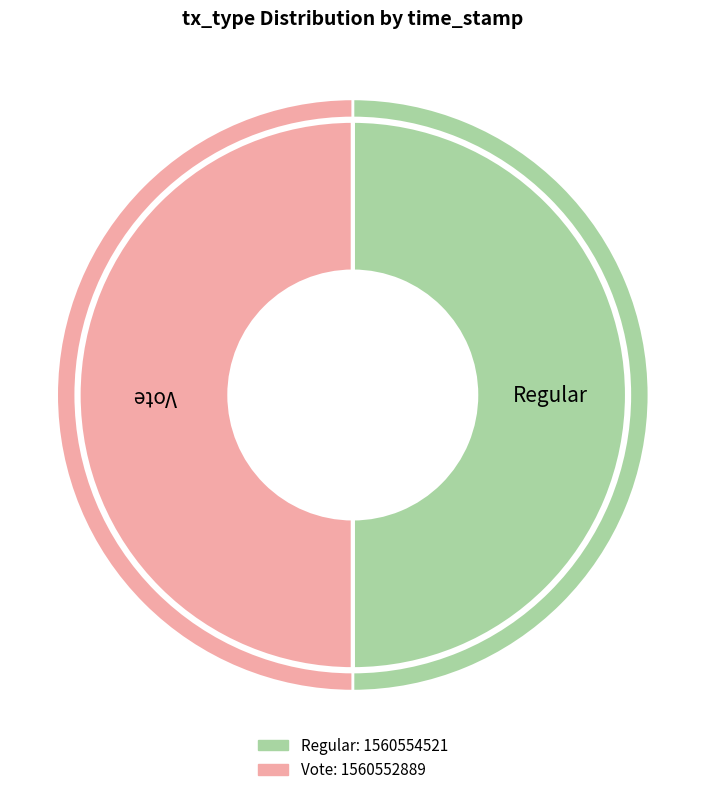

Which category has the biggest portion of the pie?

Regular